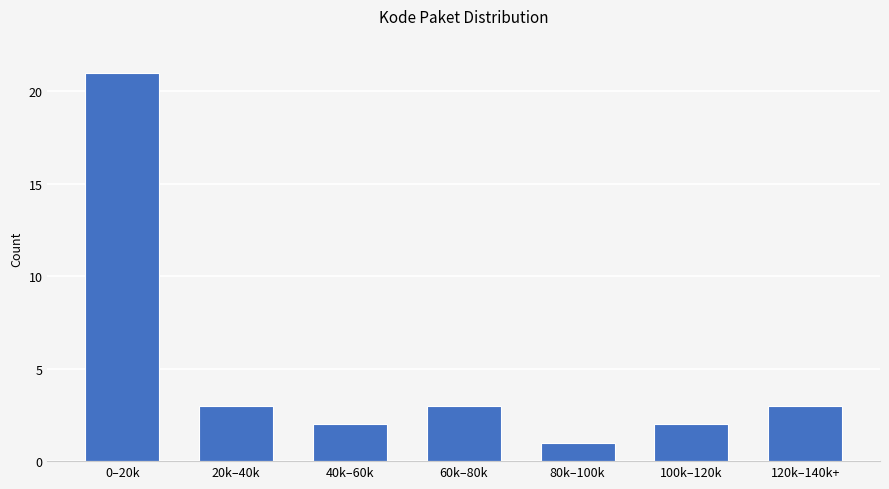

Reading left to right, list all the values displayed in this chart.

21	3	2	3	1	2	3